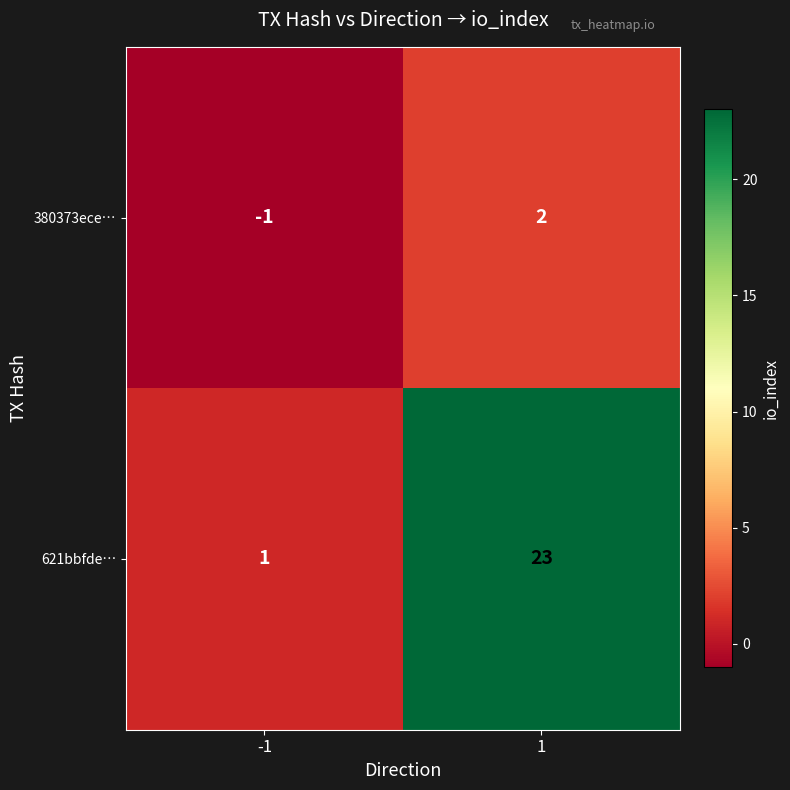

Is the value of 380373ece… at -1 greater than the value of 621bbfde… at 1?

No